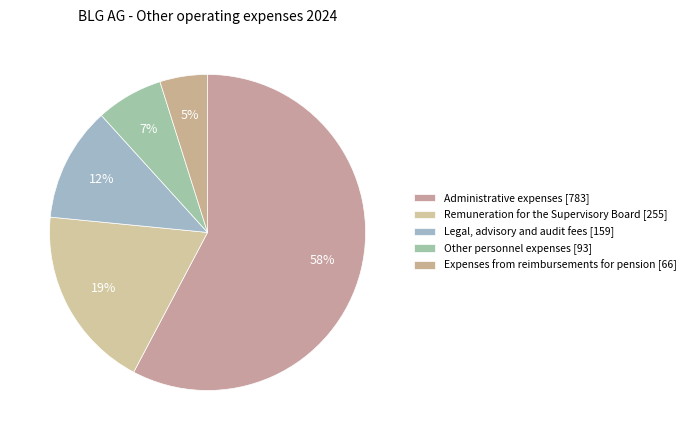

Which slice represents more than half of the pie?

Administrative expenses